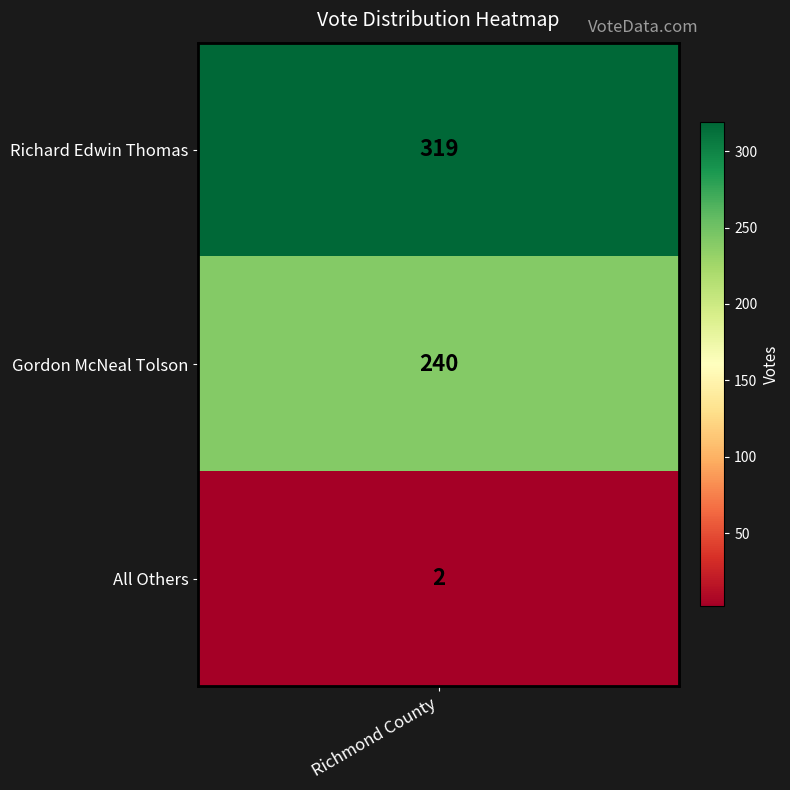

Reading right to left, what are all the values shown in this chart?

2=2	1=240	0=319